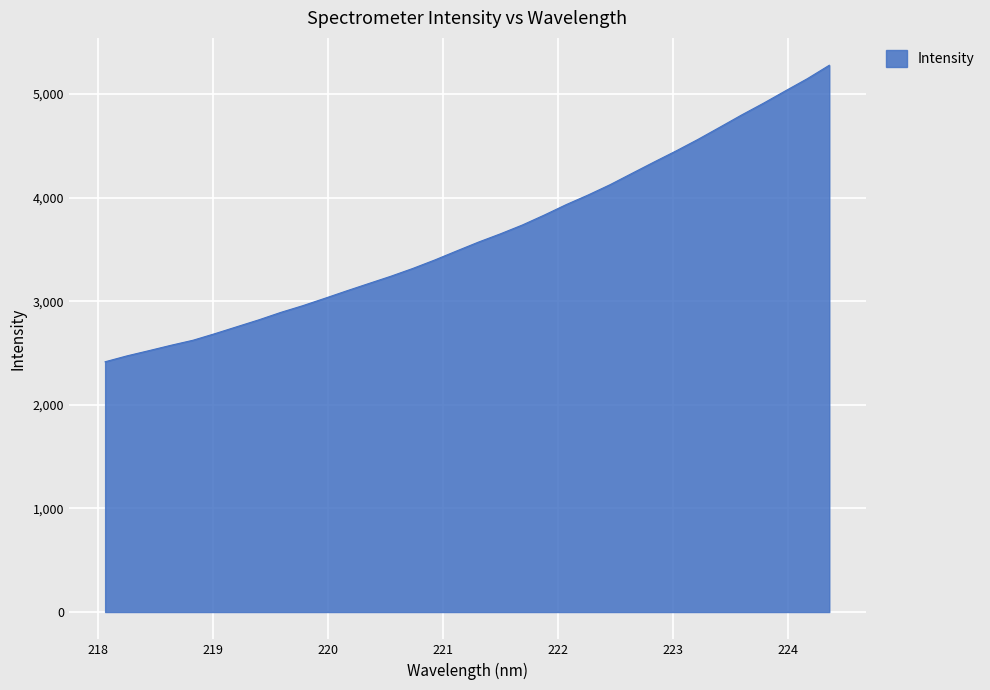

What is the greatest value displayed?

5277.4